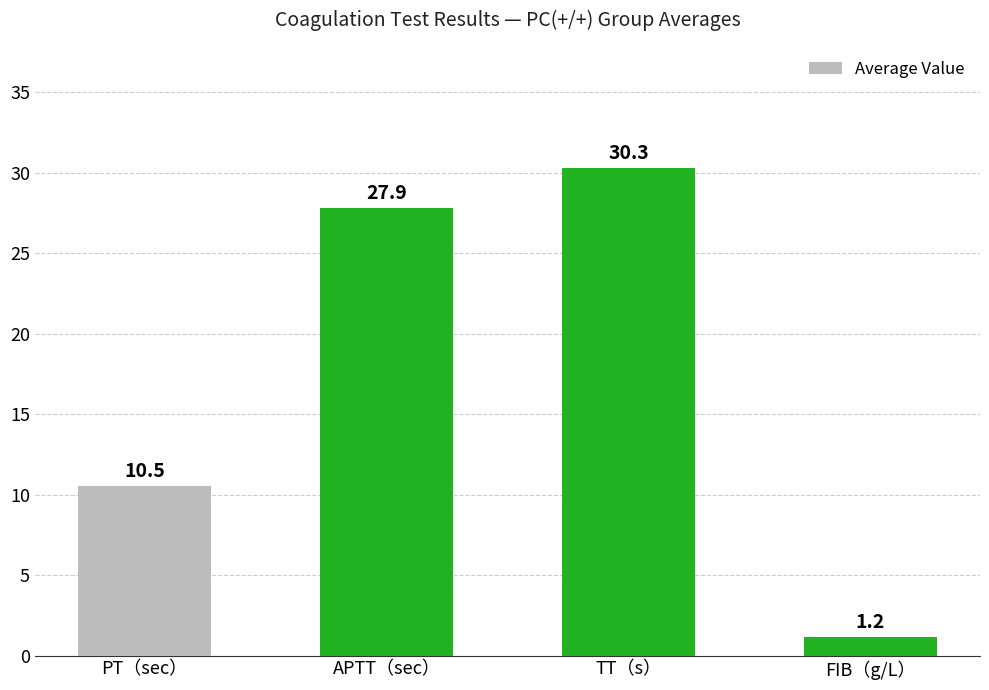

Are the bars grouped side by side (vs. stacked)?

No